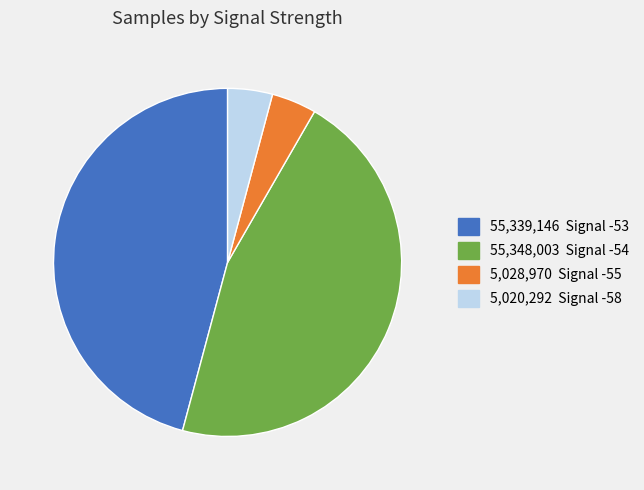

Is there any slice that represents more than half of the pie?

No